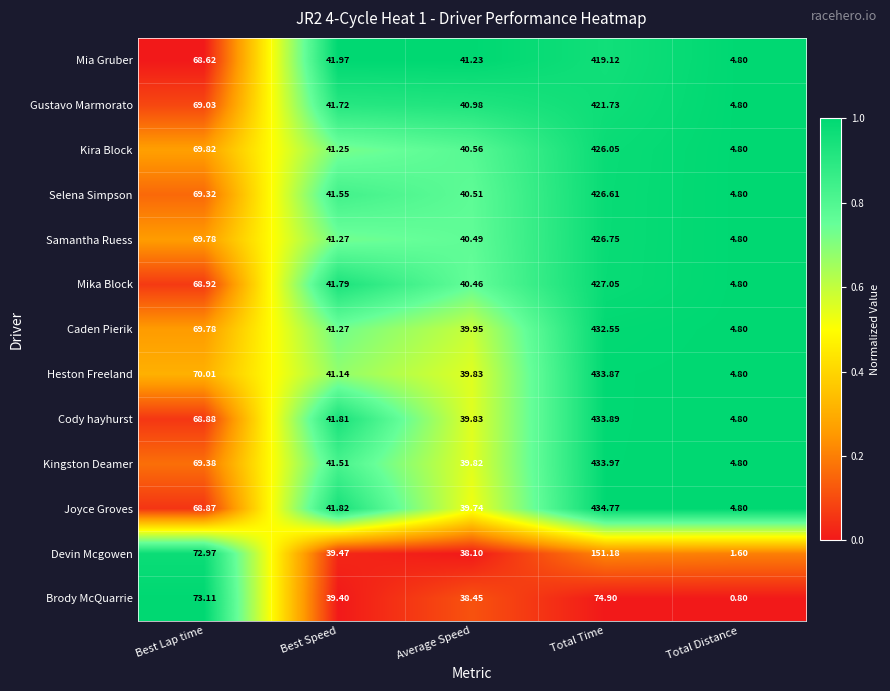

Which label corresponds to the largest value in the chart?

Total Time